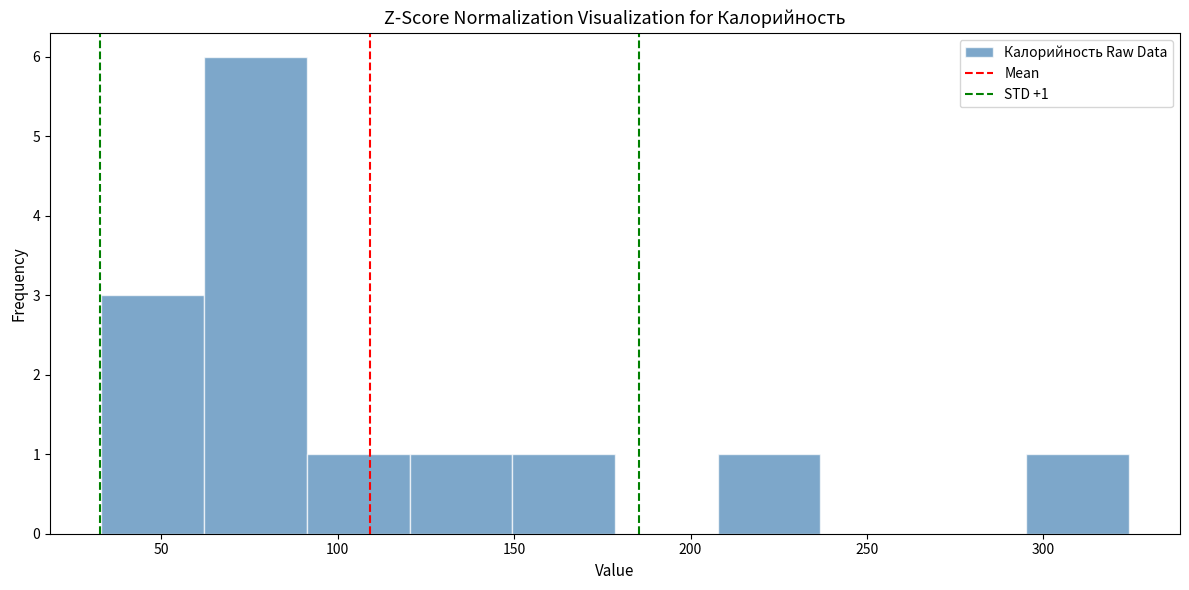

Over which range of the x-axis is the bar tallest?

60 to 90